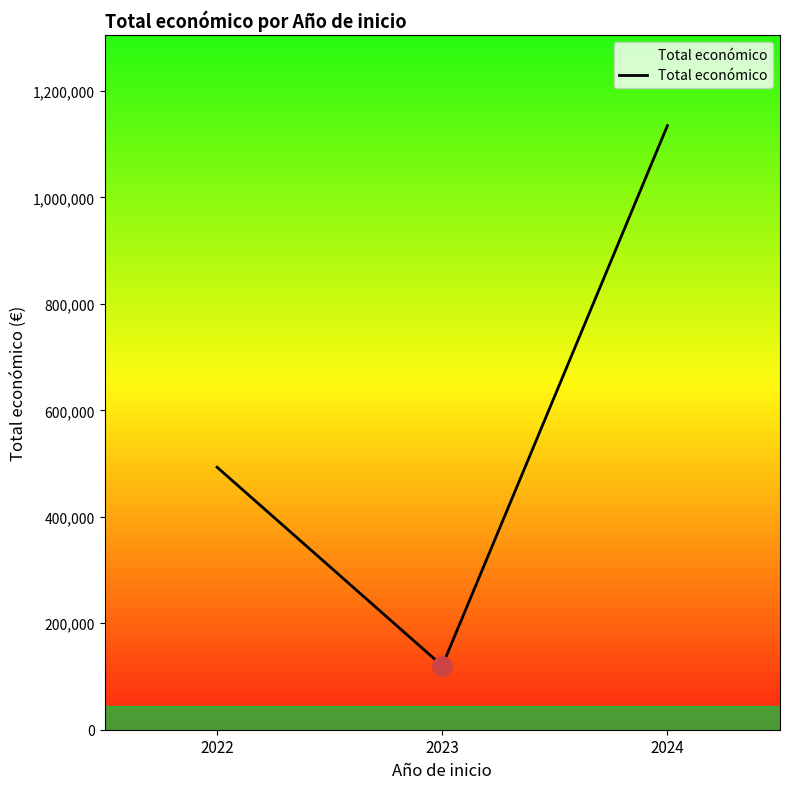

Read the value at 2023.

120000